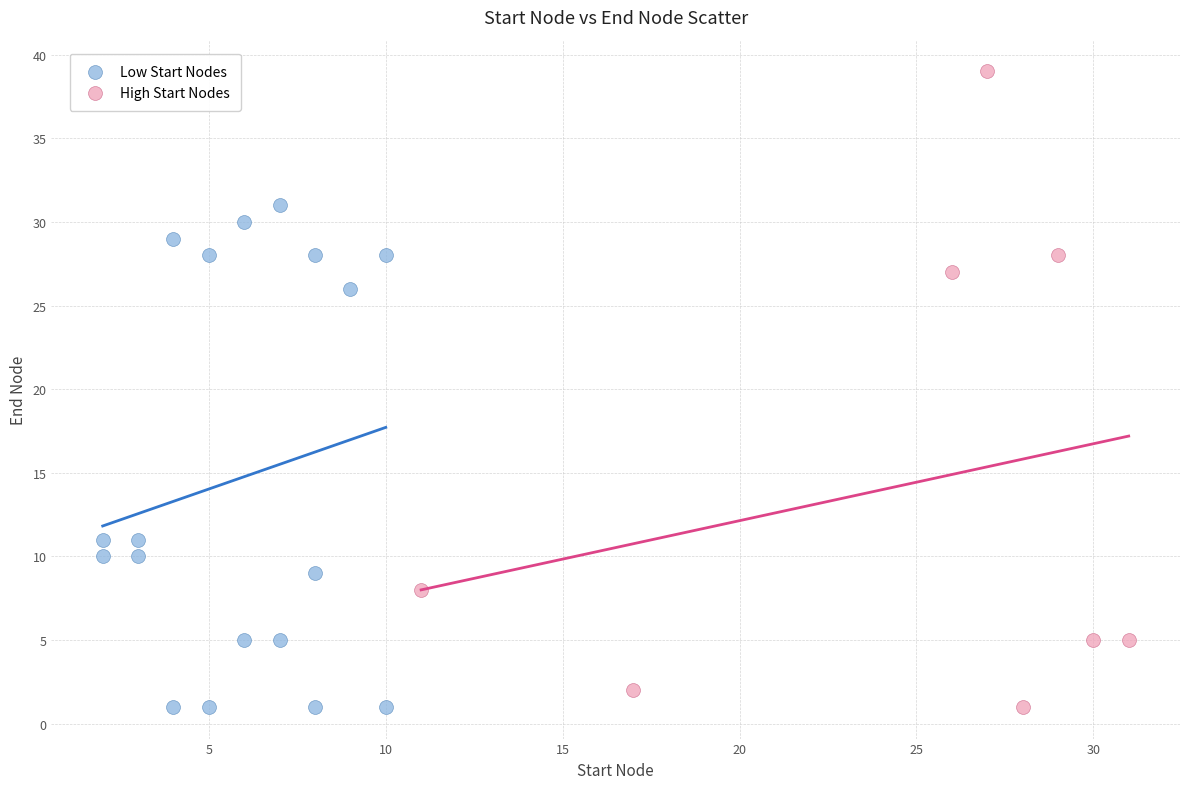

Which series has the largest Y range (max minus min)?

High Start Nodes